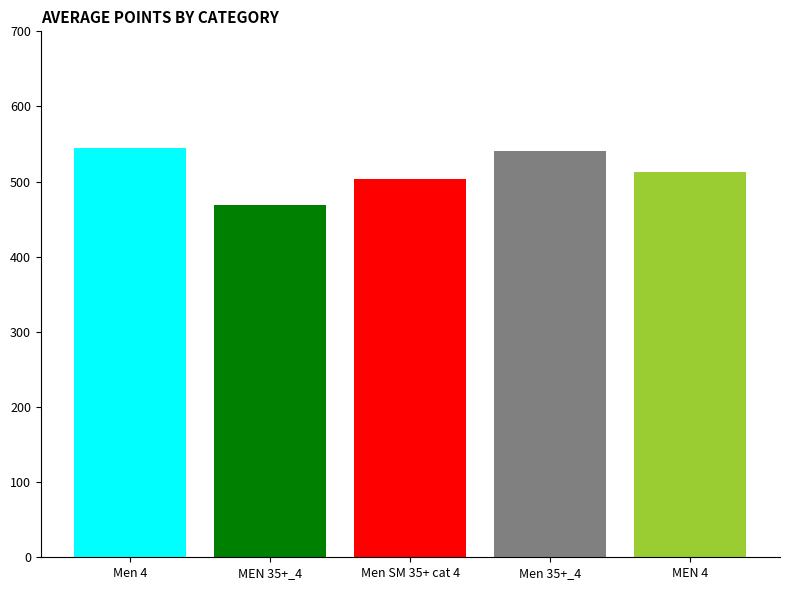

What is the smallest value displayed?

468.4